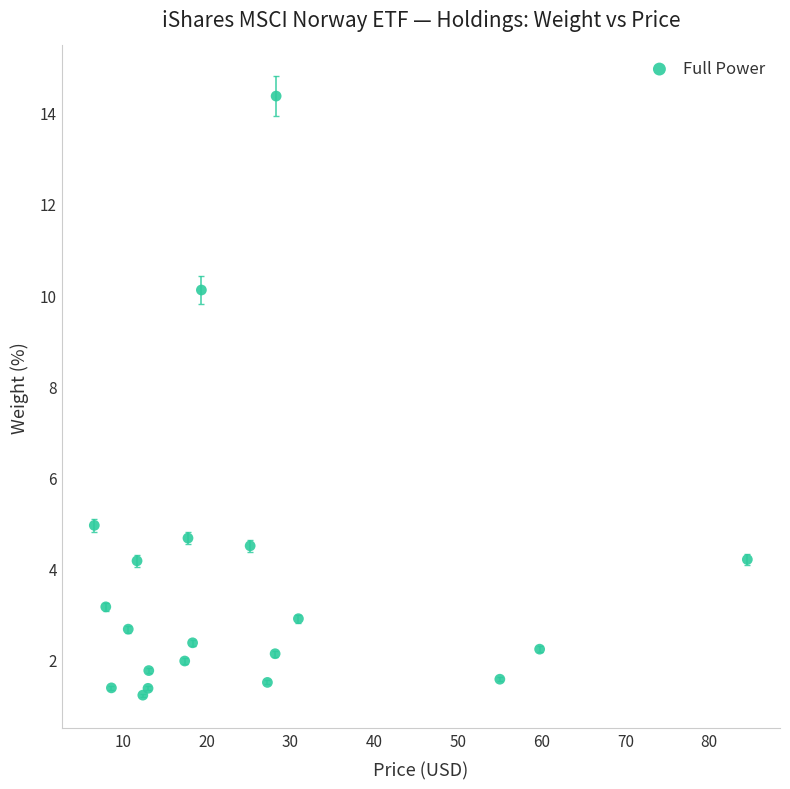

What Y value in the scatter plot is closest to 7?

4.9